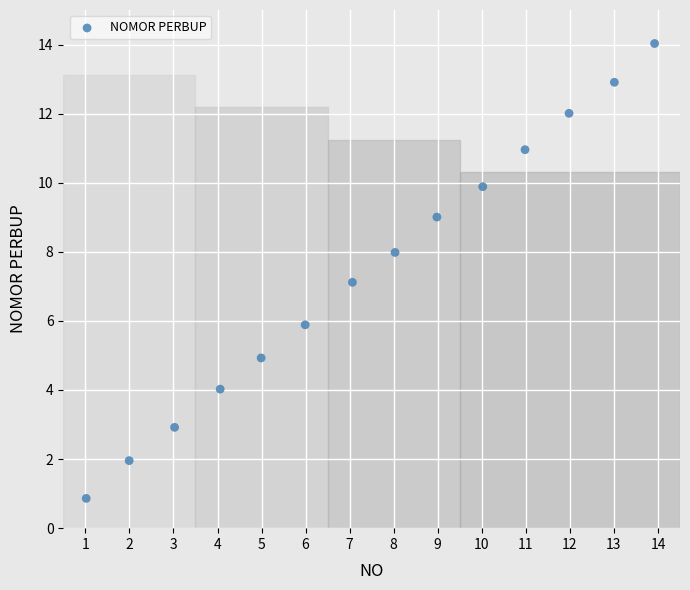

What is the range of Y values (max minus min)?

13.2